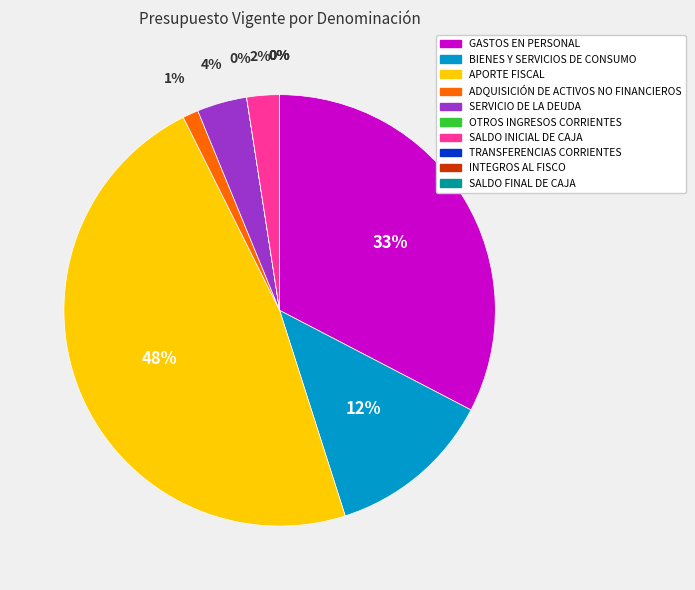

Does any single category account for the majority?

No